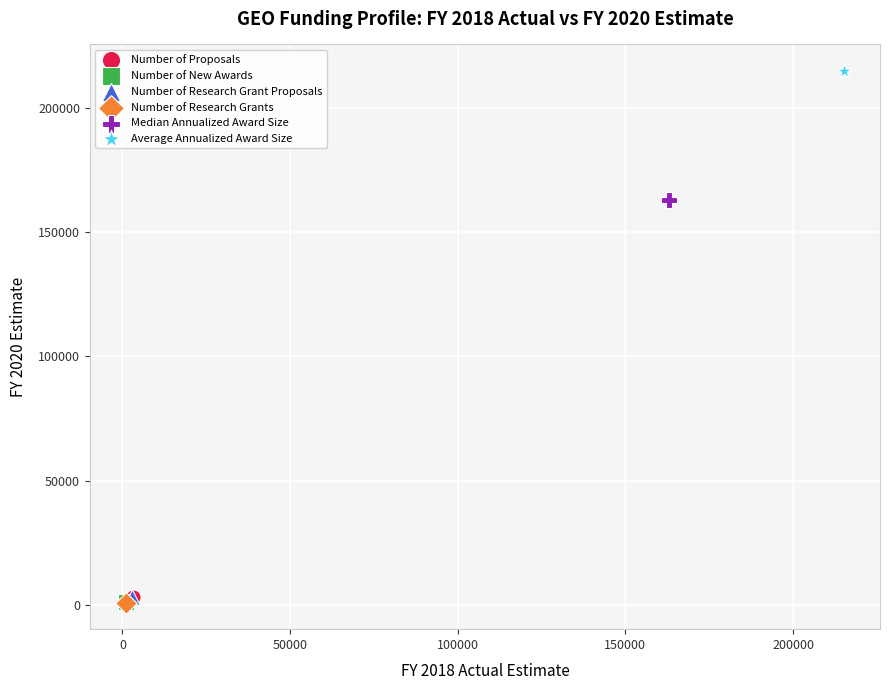

What are all the series names shown in the legend?

Number of Proposals, Number of New Awards, Number of Research Grant Proposals, Number of Research Grants, Median Annualized Award Size, Average Annualized Award Size